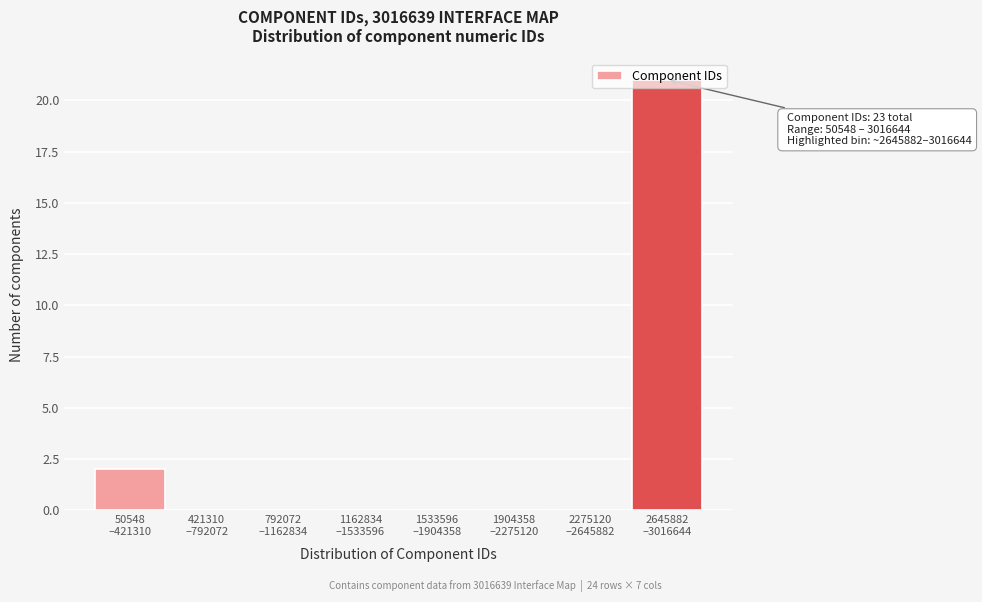

What is the greatest value displayed?

21